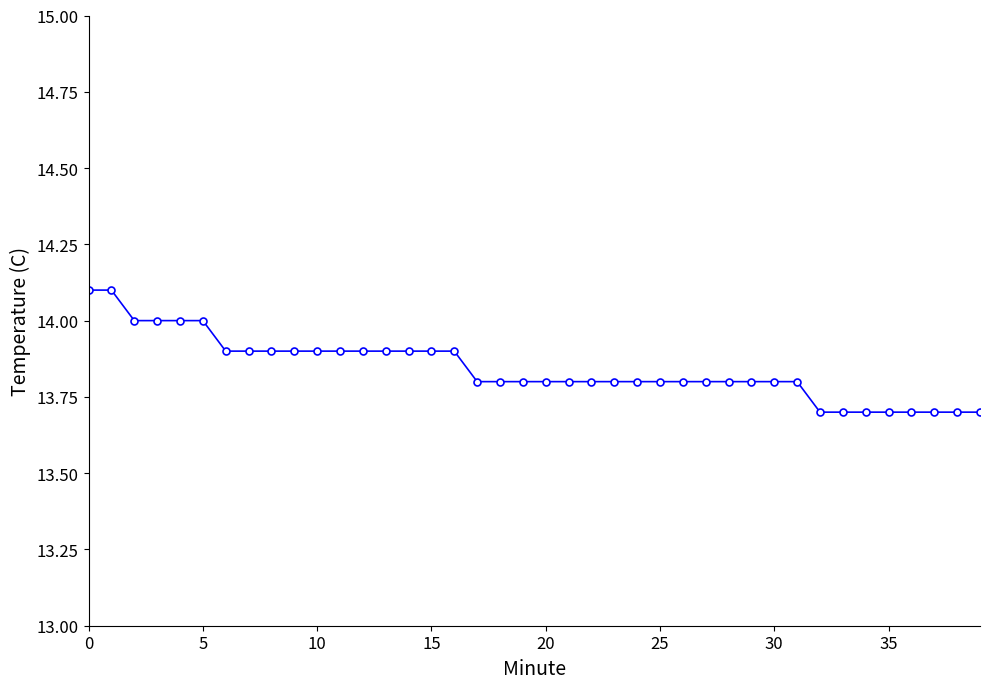

What is the value of the 30th point from the left?

13.8